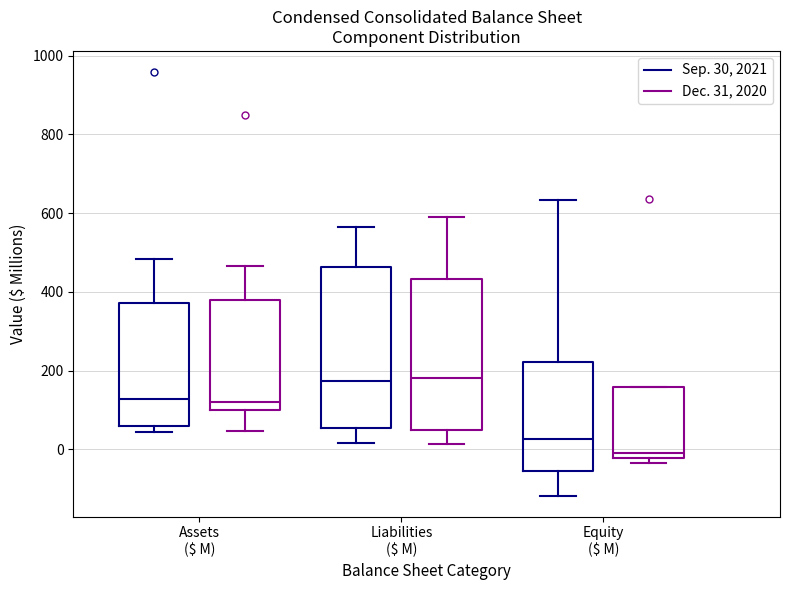

Where does the median line of the box for Assets ($ M) (Dec. 31, 2020) sit on the y-axis? The values are not printed on the chart, so give them approximately, as read against the axis.

120